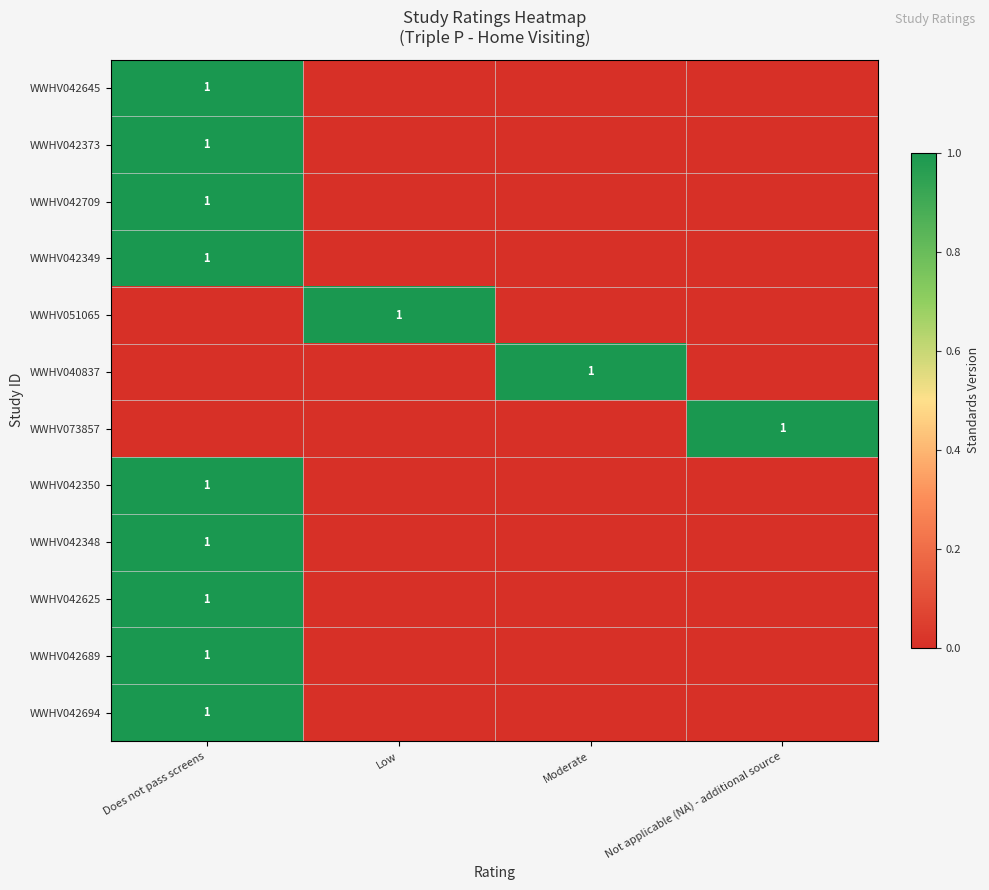

True or false: WWHV040837 has a value of 1 at Moderate.

True